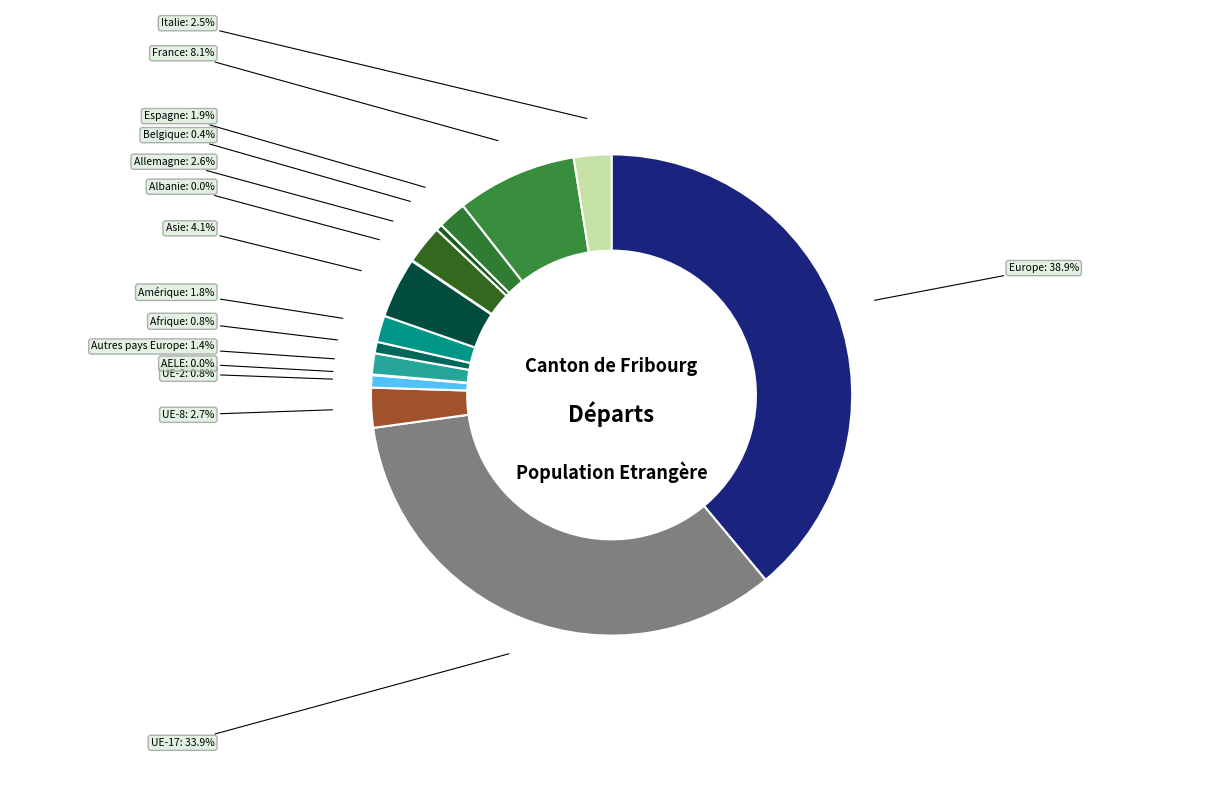

Is the sum of UE-8 and Italie greater than half?

No